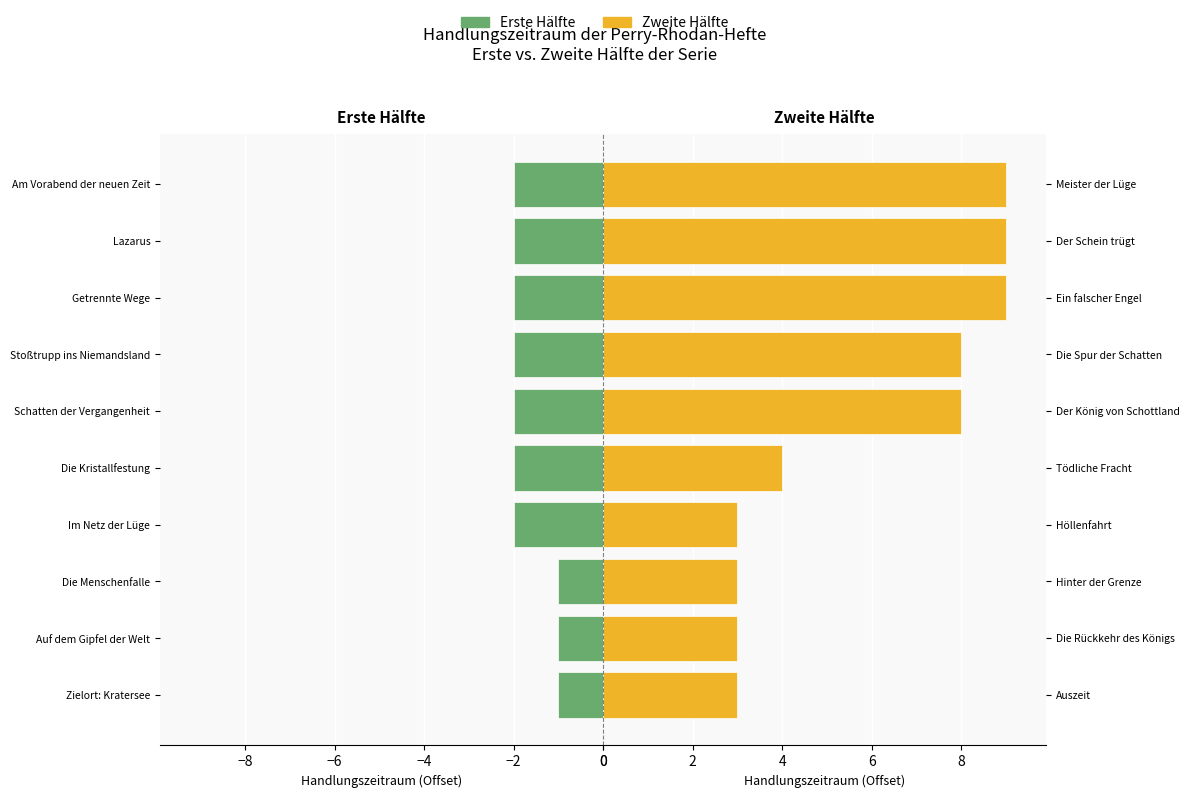

What position from the right is −4?

7